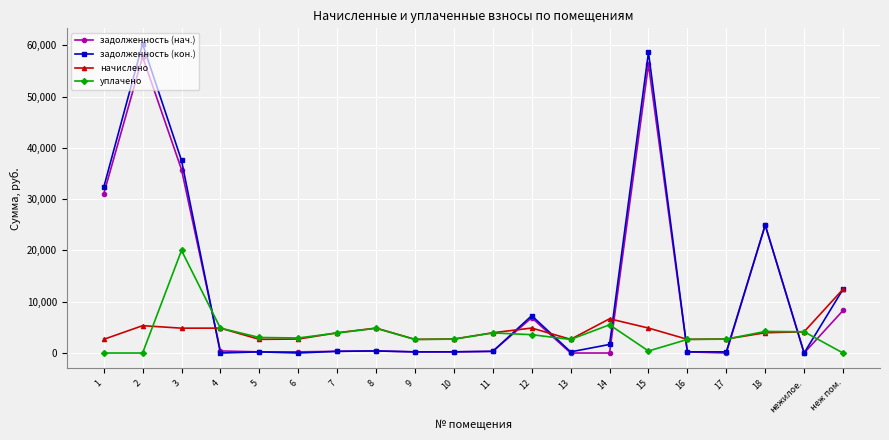

Rank the series by their maximum value, from highest to lowest.

задолженность (кон.), задолженность (нач.), уплачено, начислено